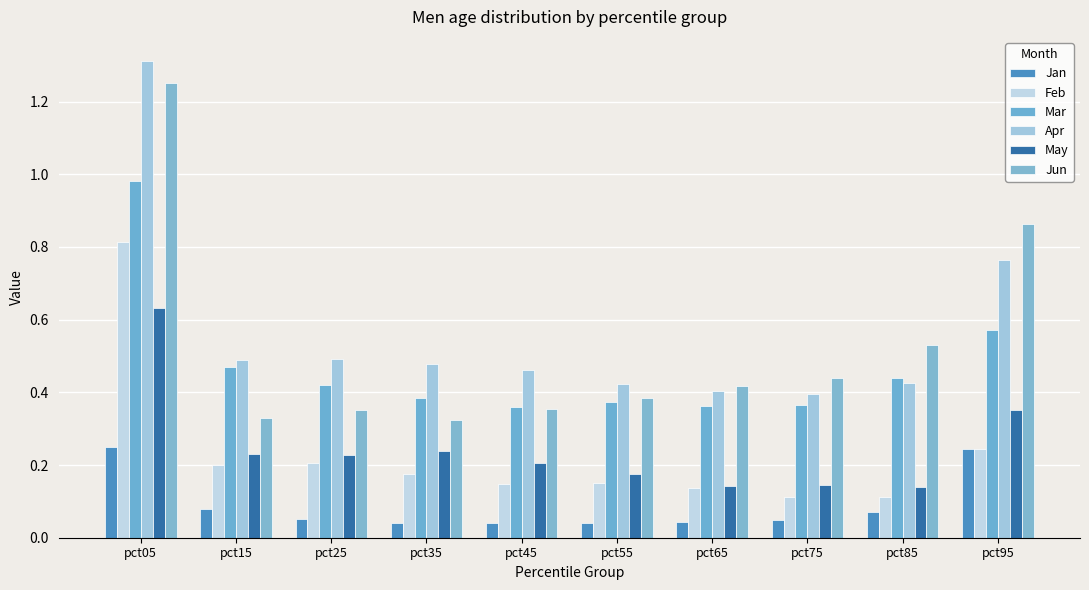

How many categories are shown in the chart?

10